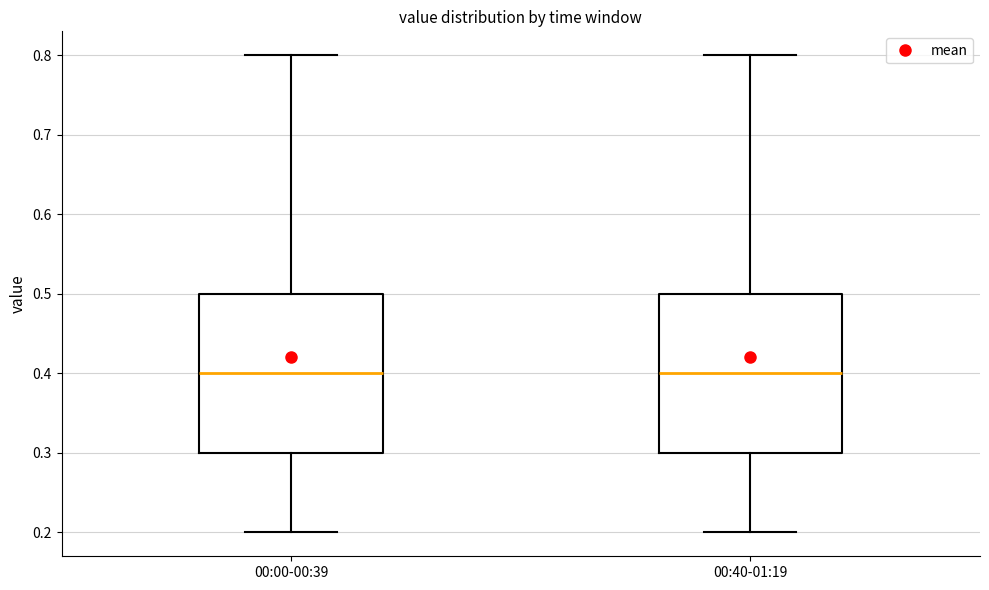

Reading left to right, transcribe this box plot: for each box, give where its median line is, the range the box spans, and where its two whiskers end, as read against the y-axis. The values are not printed on the chart, so give them approximately, as read against the axis.

00:00-00:39: median 0.4, box 0.3 to 0.5, whiskers 0.2 to 0.8
00:40-01:19: median 0.4, box 0.3 to 0.5, whiskers 0.2 to 0.8